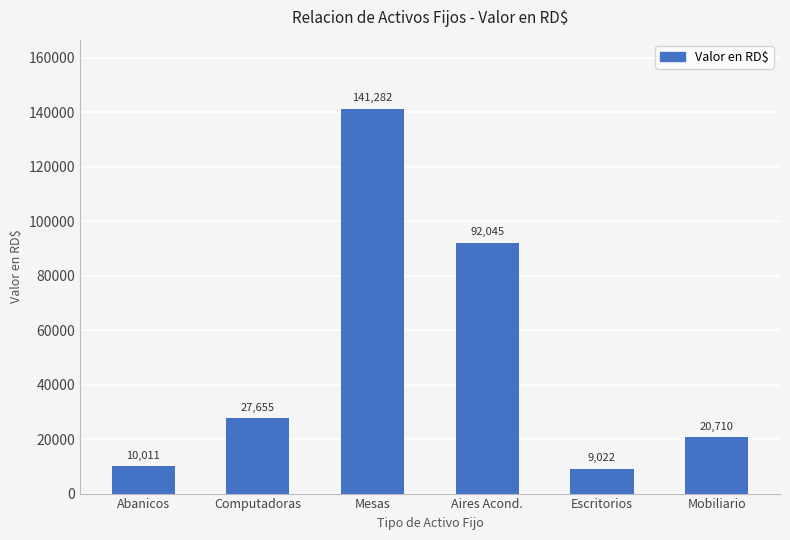

What is the value of the 6th bar from the left?

20709.6